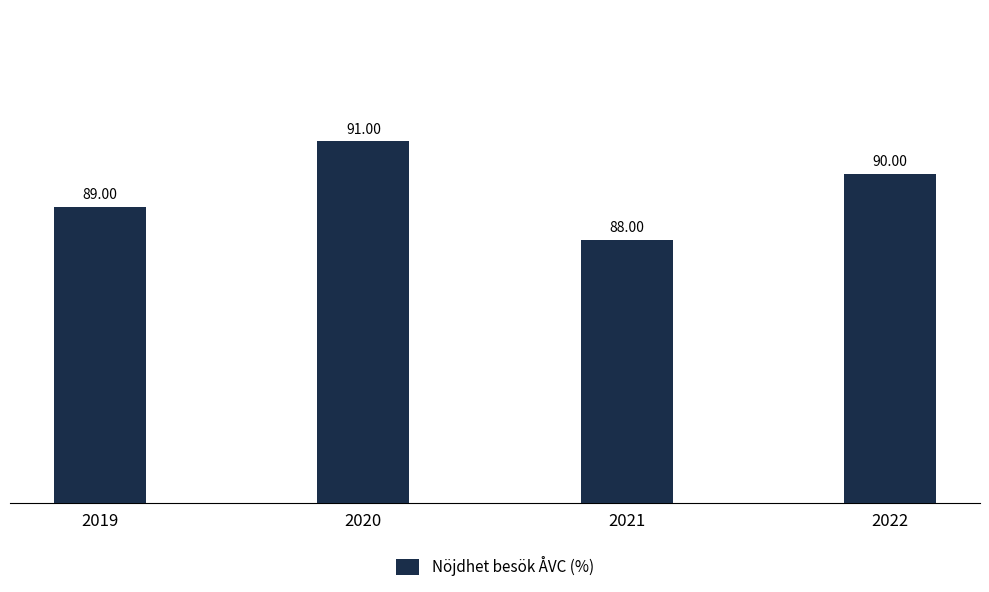

Does the chart contain stacked bars?

No